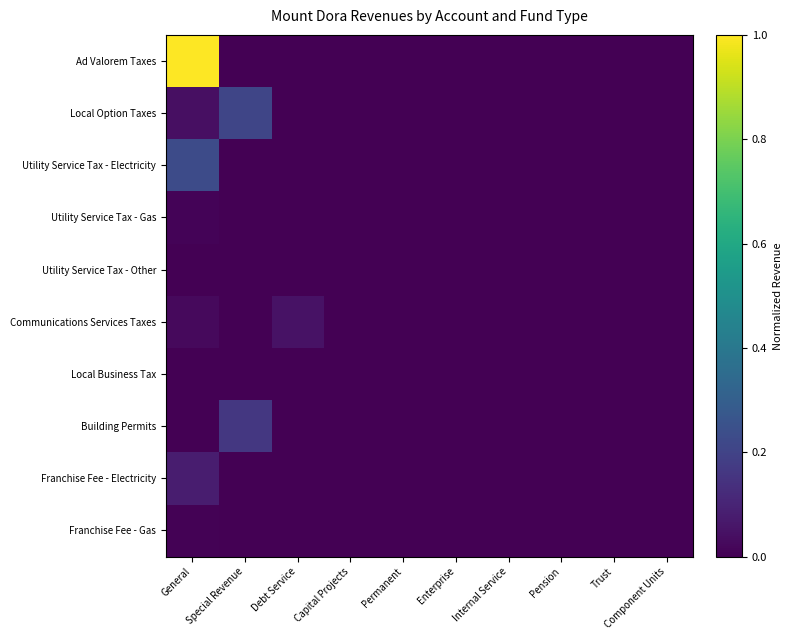

Reading left to right, extract all data points from this chart.

Ad Valorem Taxes: General=1.0	Special Revenue=0.0	Debt Service=0.0	Capital Projects=0.0	Permanent=0.0	Enterprise=0.0	Internal Service=0.0	Pension=0.0	Trust=0.0	Component Units=0.0
Local Option Taxes: General=0.0	Special Revenue=0.2	Debt Service=0.0	Capital Projects=0.0	Permanent=0.0	Enterprise=0.0	Internal Service=0.0	Pension=0.0	Trust=0.0	Component Units=0.0
Utility Service Tax - Electricity: General=0.2	Special Revenue=0.0	Debt Service=0.0	Capital Projects=0.0	Permanent=0.0	Enterprise=0.0	Internal Service=0.0	Pension=0.0	Trust=0.0	Component Units=0.0
Utility Service Tax - Gas: General=0.0	Special Revenue=0.0	Debt Service=0.0	Capital Projects=0.0	Permanent=0.0	Enterprise=0.0	Internal Service=0.0	Pension=0.0	Trust=0.0	Component Units=0.0
Utility Service Tax - Other: General=0.0	Special Revenue=0.0	Debt Service=0.0	Capital Projects=0.0	Permanent=0.0	Enterprise=0.0	Internal Service=0.0	Pension=0.0	Trust=0.0	Component Units=0.0
Communications Services Taxes: General=0.0	Special Revenue=0.0	Debt Service=0.0	Capital Projects=0.0	Permanent=0.0	Enterprise=0.0	Internal Service=0.0	Pension=0.0	Trust=0.0	Component Units=0.0
Local Business Tax: General=0.0	Special Revenue=0.0	Debt Service=0.0	Capital Projects=0.0	Permanent=0.0	Enterprise=0.0	Internal Service=0.0	Pension=0.0	Trust=0.0	Component Units=0.0
Building Permits: General=0.0	Special Revenue=0.2	Debt Service=0.0	Capital Projects=0.0	Permanent=0.0	Enterprise=0.0	Internal Service=0.0	Pension=0.0	Trust=0.0	Component Units=0.0
Franchise Fee - Electricity: General=0.1	Special Revenue=0.0	Debt Service=0.0	Capital Projects=0.0	Permanent=0.0	Enterprise=0.0	Internal Service=0.0	Pension=0.0	Trust=0.0	Component Units=0.0
Franchise Fee - Gas: General=0.0	Special Revenue=0.0	Debt Service=0.0	Capital Projects=0.0	Permanent=0.0	Enterprise=0.0	Internal Service=0.0	Pension=0.0	Trust=0.0	Component Units=0.0